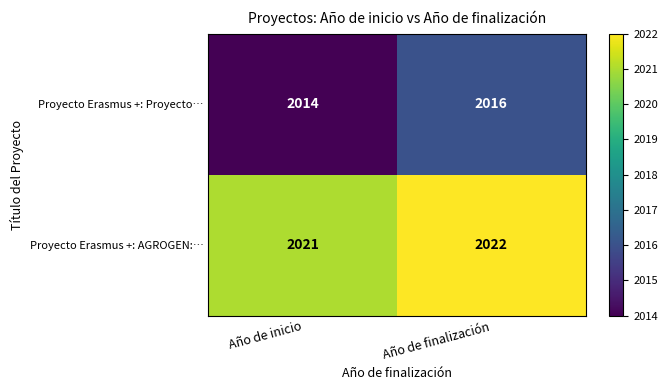

Which series has the largest total across all categories?

Proyecto Erasmus +: AGROGEN:…